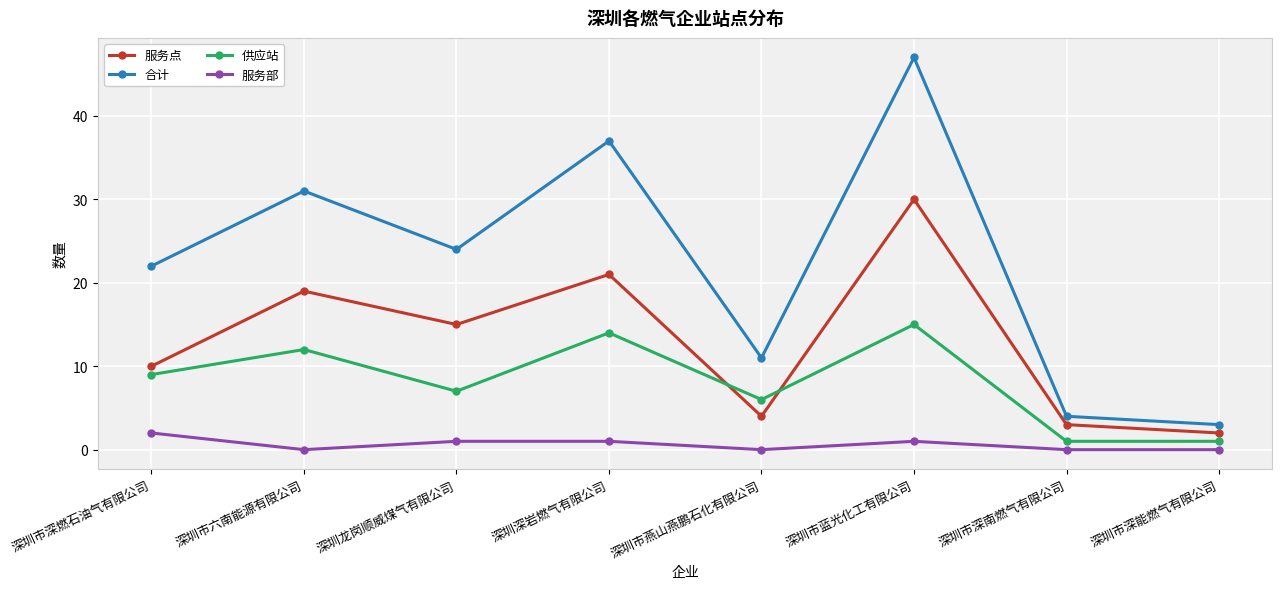

What is the difference between the 供应站 values at 深圳市深能燃气有限公司 and 深圳市蓝光化工有限公司?

14